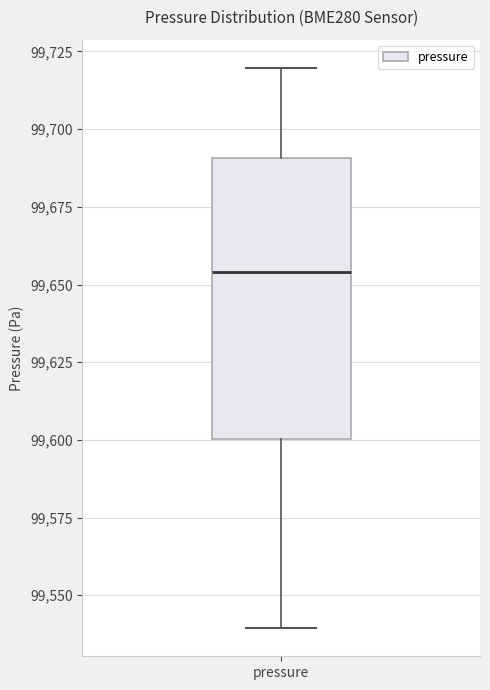

Read this box plot against the y-axis: the position of the median line, the range covered by the box, and the ends of both whiskers. The values are not printed on the chart, so give them approximately, as read against the axis.

median 99655, box 99600 to 99690, whiskers 99540 to 99720